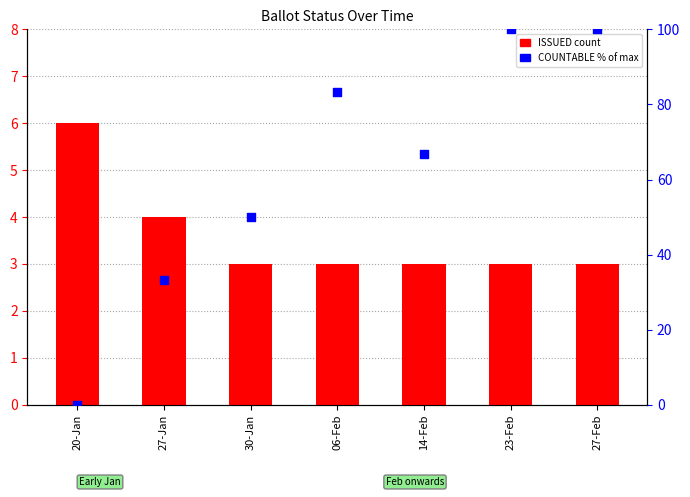

At which category is the sum across all series the highest?

23-Feb